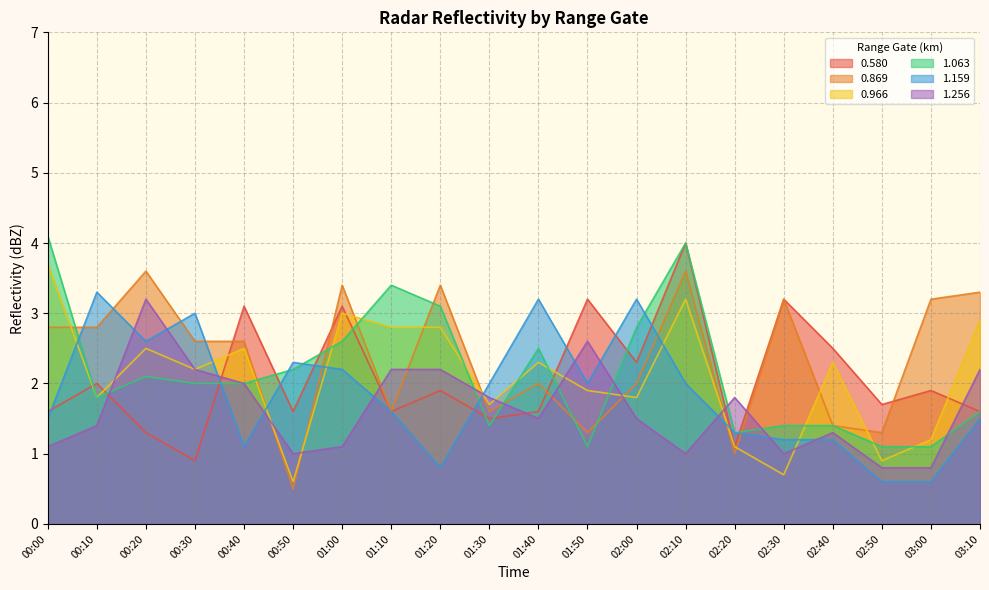

How many intersections are there between 0.580 and 1.256?

7